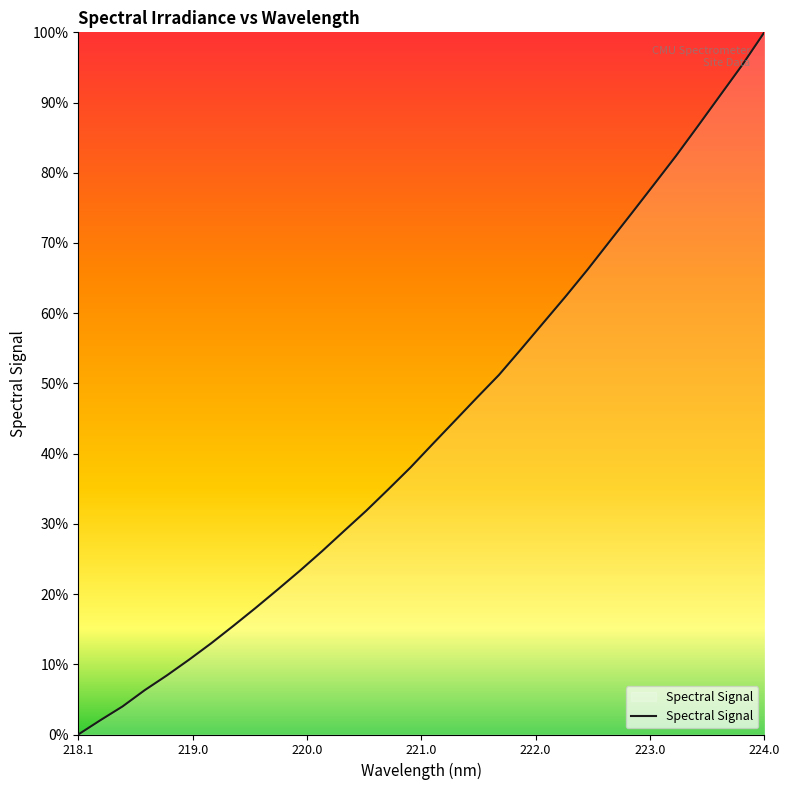

What is the maximum value shown in the chart?

100.0